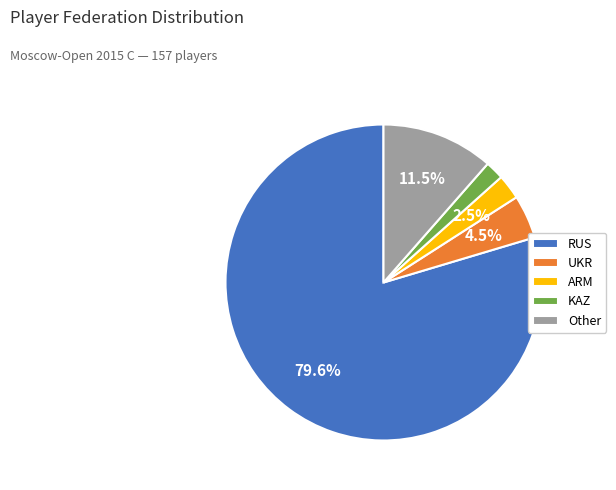

Which has a higher value, ARM or Other?

Other